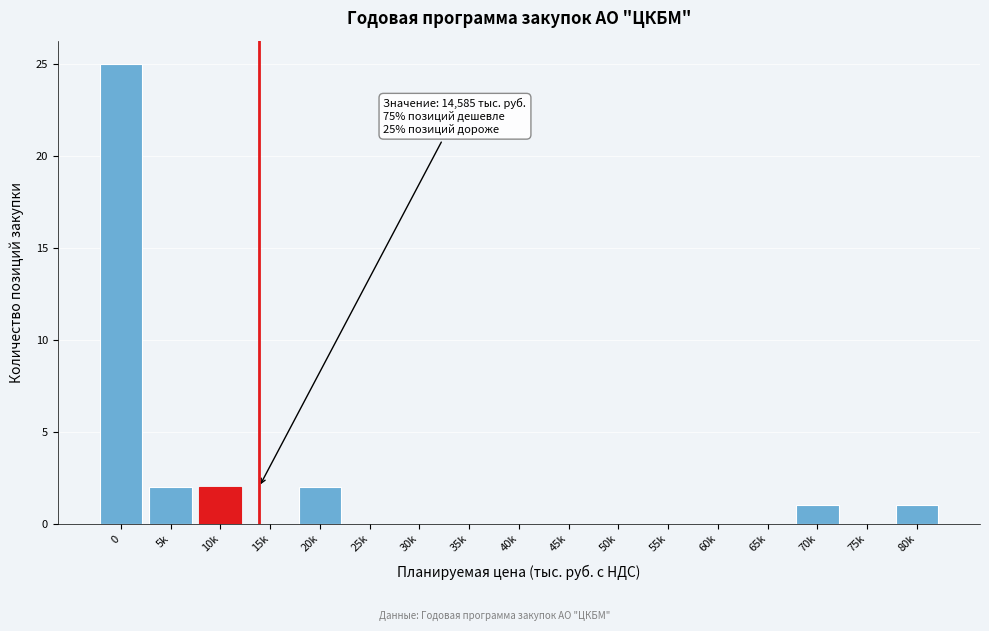

Reading left to right, transcribe all the data shown in this chart.

0=25	5k=2	10k=2	15k=0	20k=2	25k=0	30k=0	35k=0	40k=0	45k=0	50k=0	55k=0	60k=0	65k=0	70k=1	75k=0	80k=1